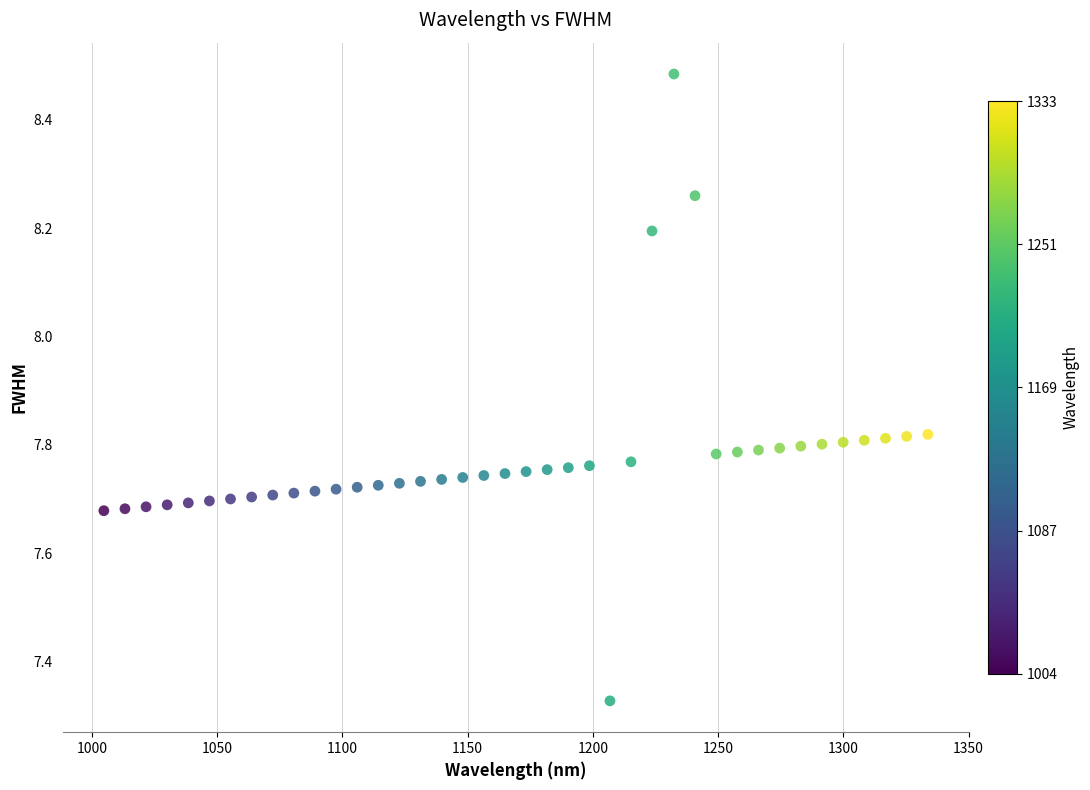

What is the range of Y values (max minus min)?

1.2